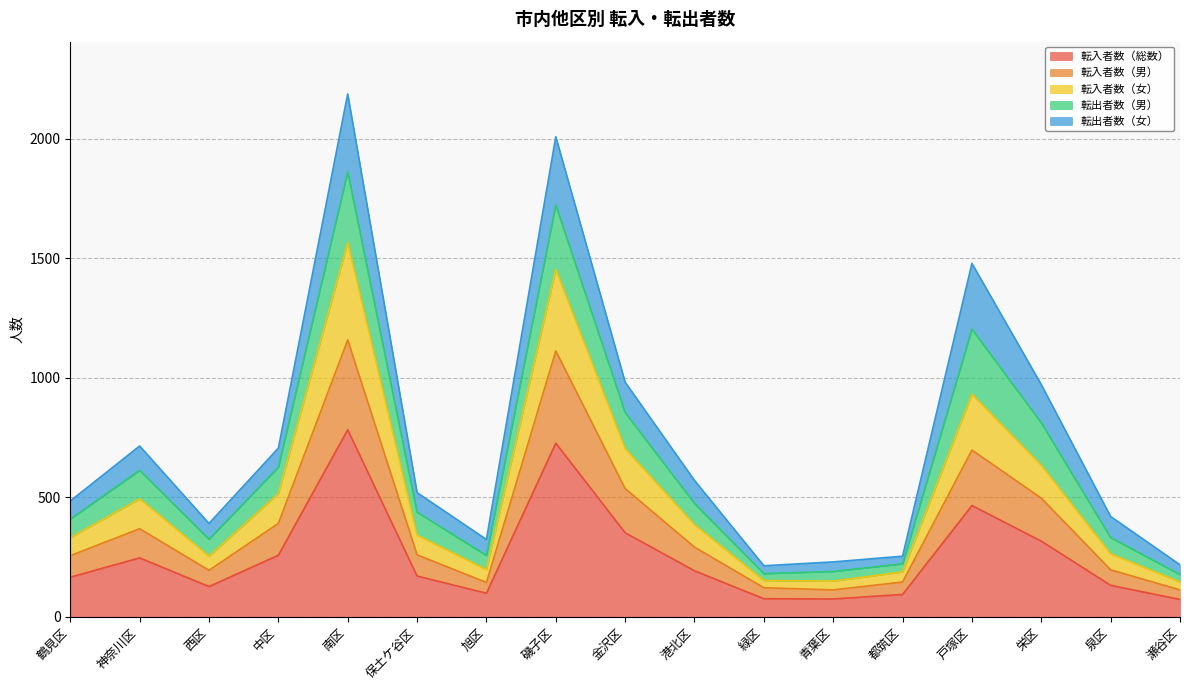

At which category does the chart reach its peak across all series?

南区